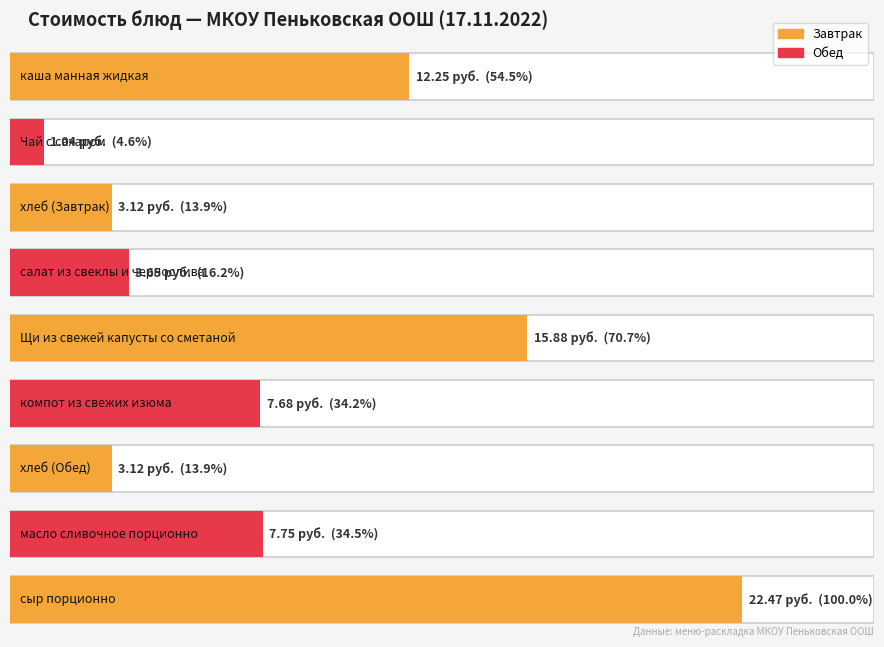

What is the ratio of the value at Чай с сахаром to the value at масло сливочное порционно?

0.1